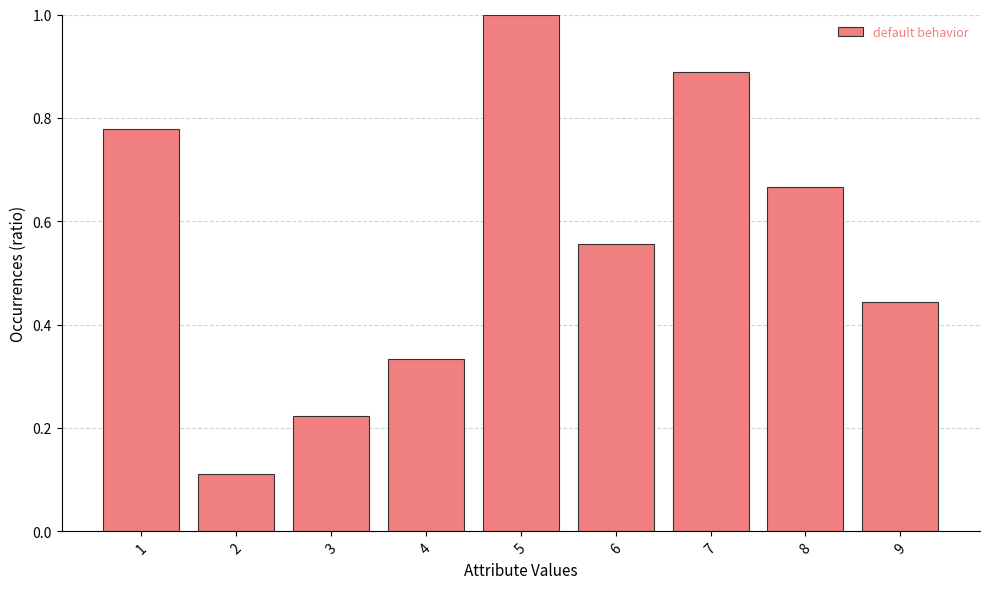

Does the chart contain stacked bars?

No